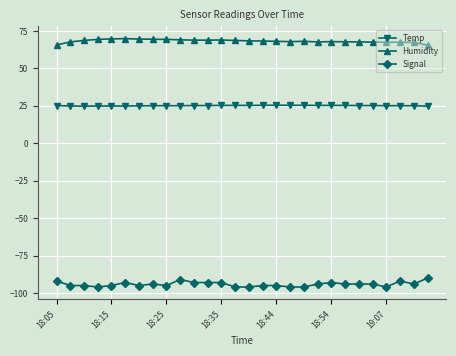

True or false: Temp and Signal intersect in this chart.

False